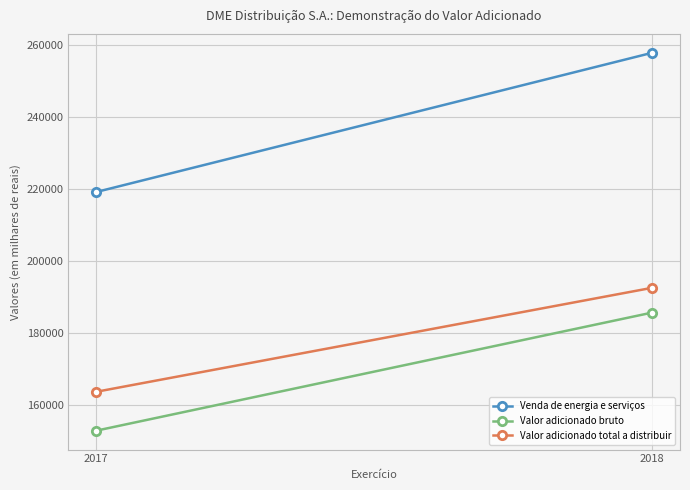

What is the difference between the Valor adicionado total a distribuir values at 2018 and 2017?

28917